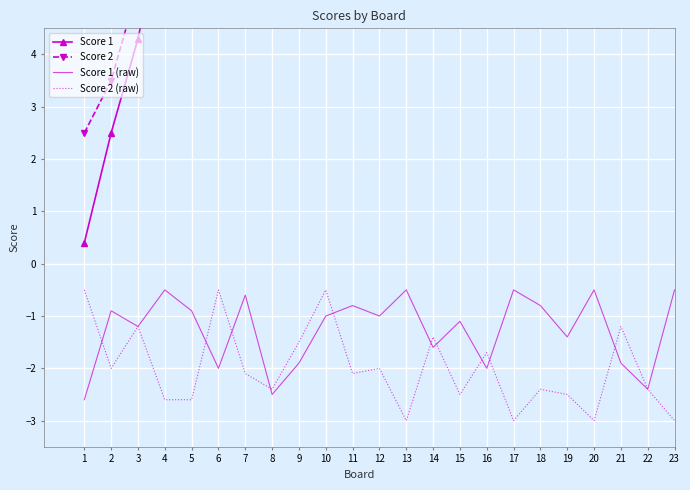

The value of Score 1 at 8 is 18.3. True or false?

False